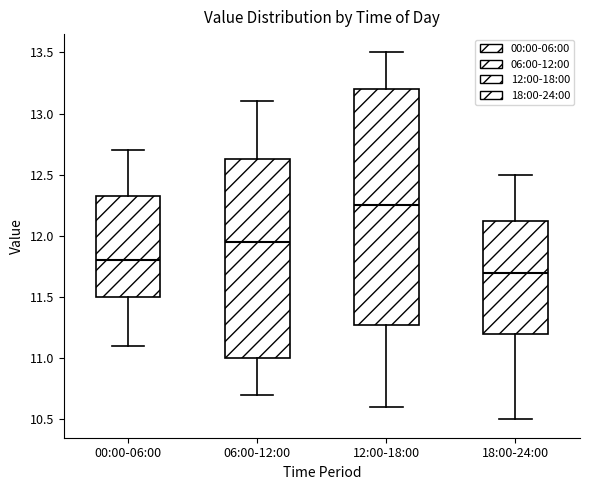

Which box's median line is the lowest?

18:00-24:00